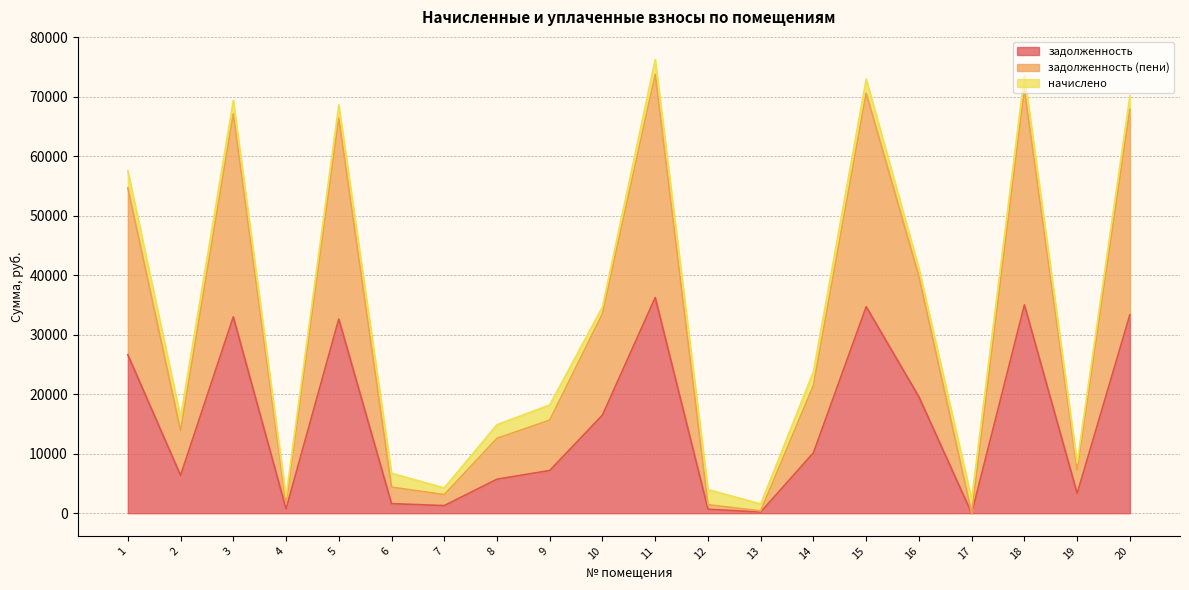

The value of задолженность at 20 is 33351.7. True or false?

True